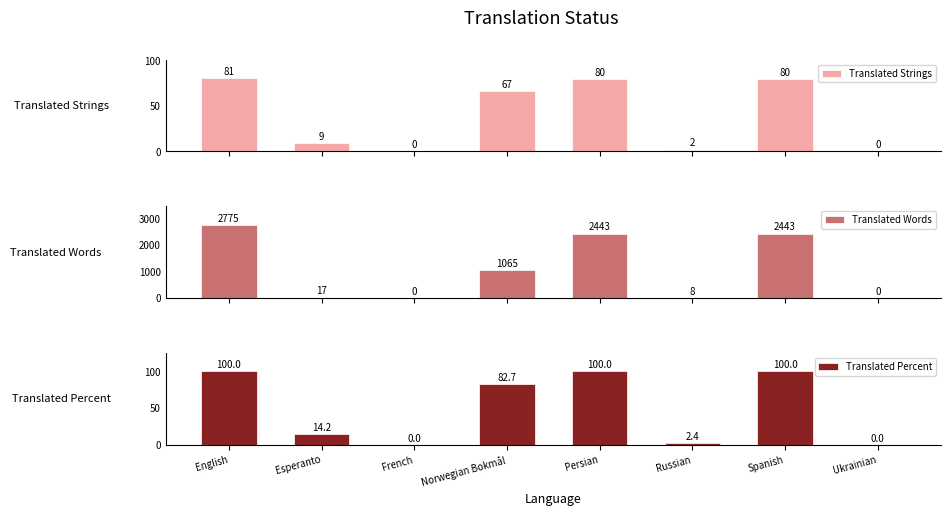

What is the sum of all Translated Percent values?

399.3